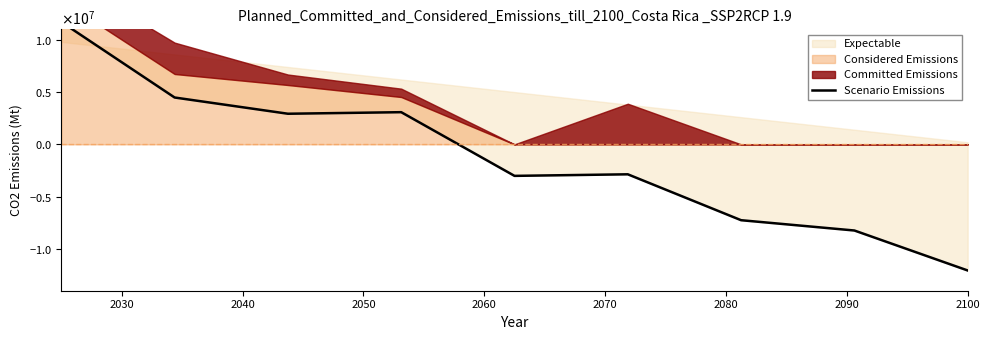

True or false: the data shows -13514083.0 at 2090.

False